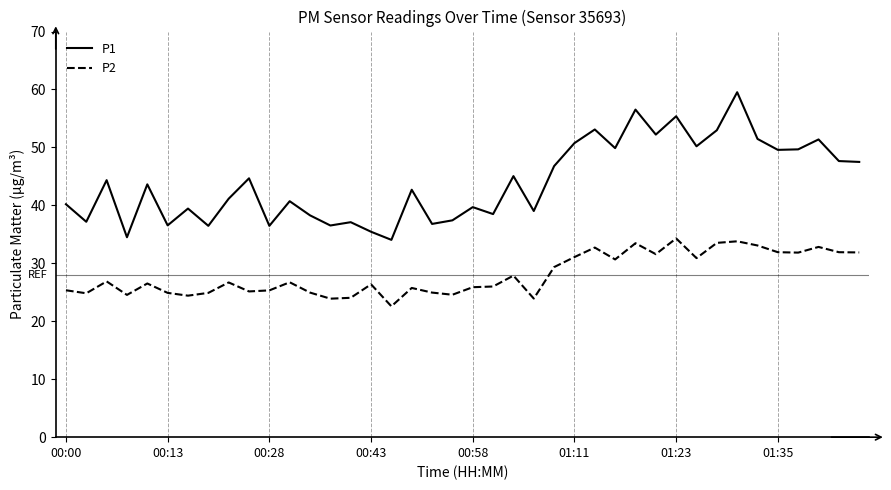

Which series has the largest range (max minus min)?

P1